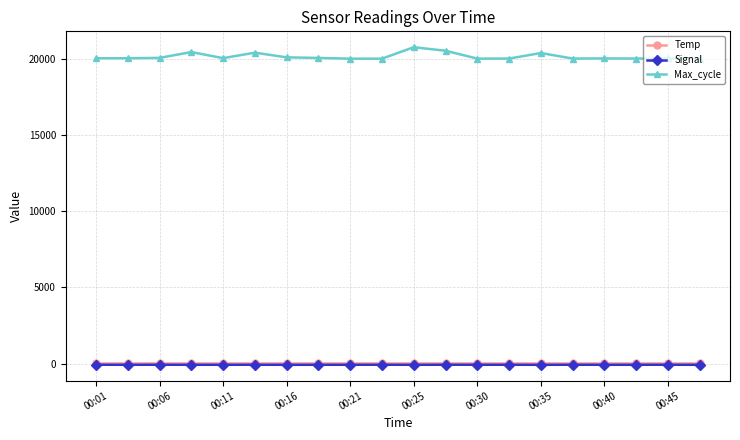

Which series has the widest spread of values?

Max_cycle